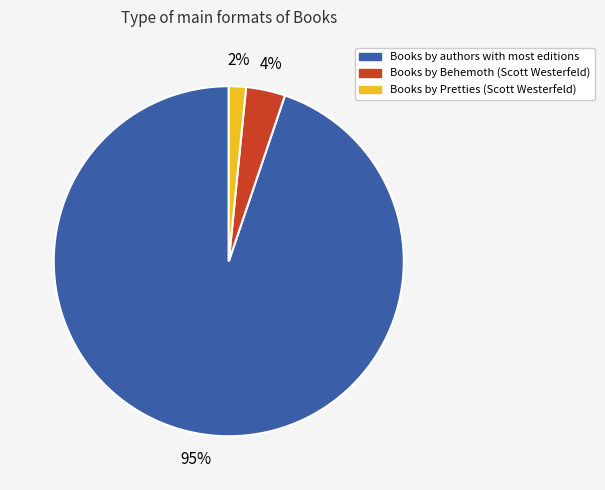

To the nearest percent, what is the average slice percentage?

33%